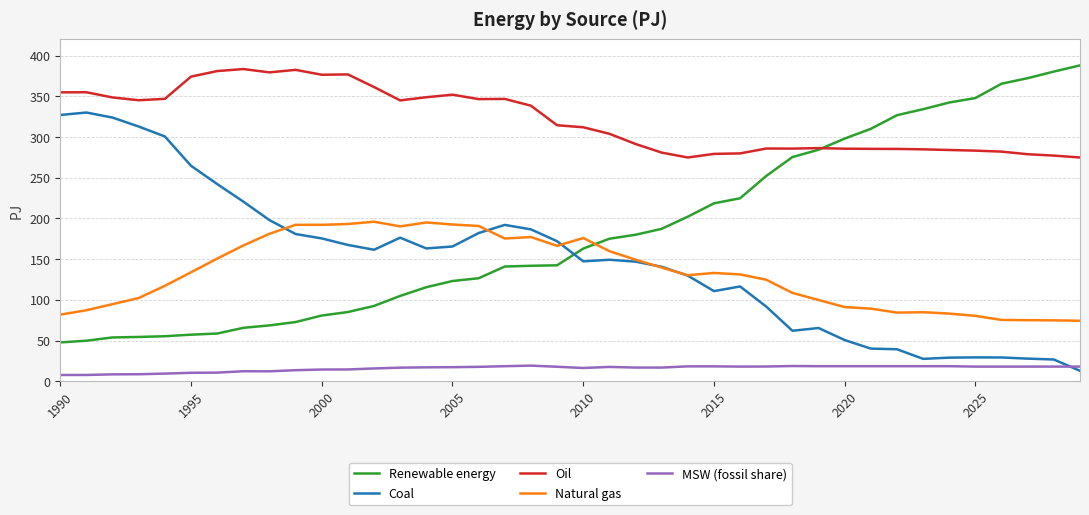

True or false: Oil and MSW (fossil share) intersect in this chart.

False